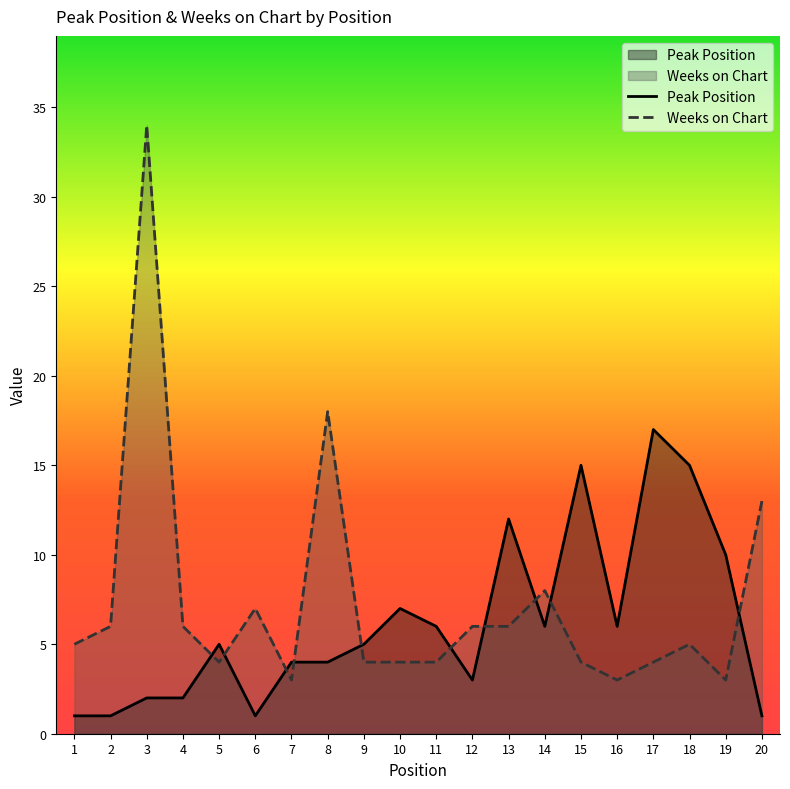

List the series in order of their peak value, lowest first.

Peak Position, Weeks on Chart